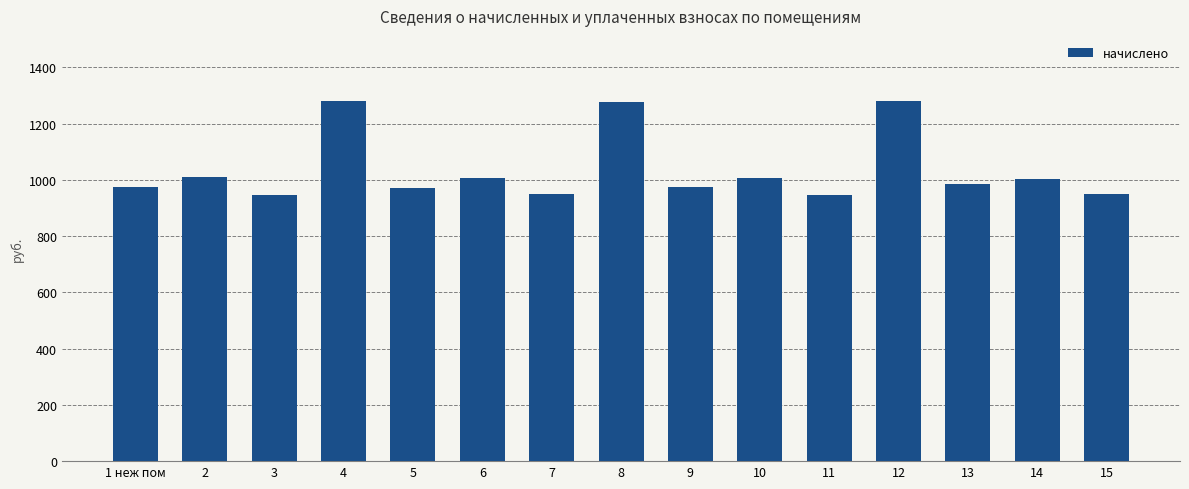

What value does the data have at 4?

1281.6